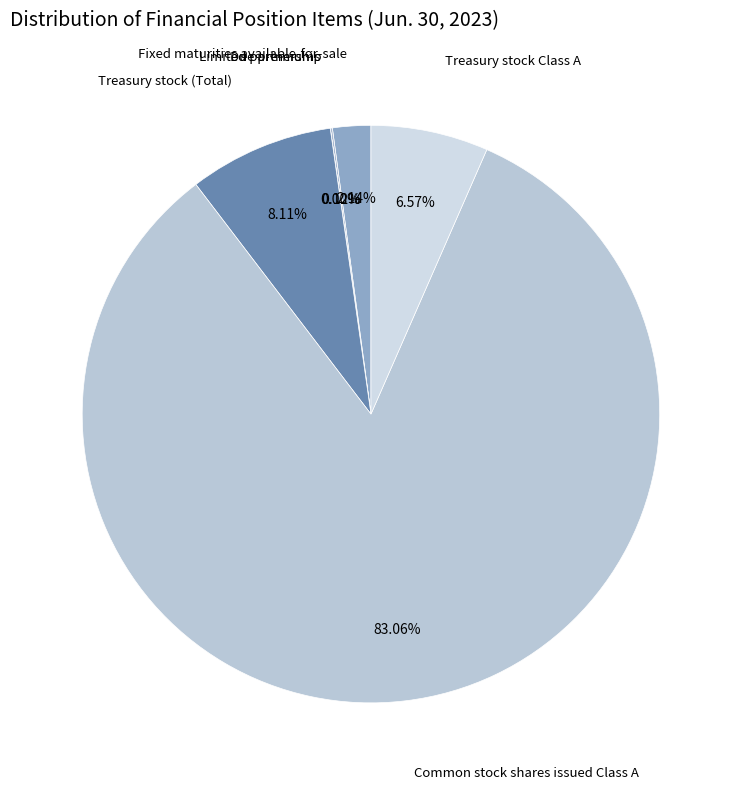

Which slice represents more than half of the pie?

Common stock shares issued Class A